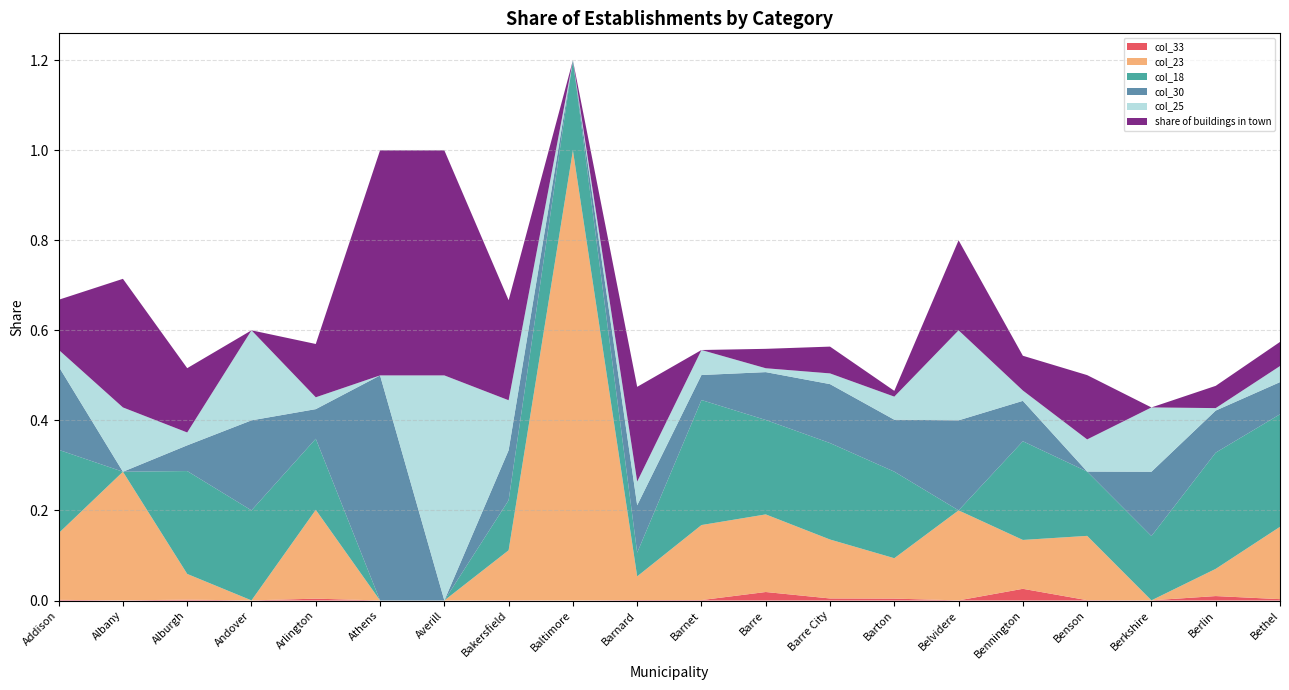

Reading left to right, extract all data points from this chart.

col_33: 0.0	0.0	0.0	0.0	0.0	0.0	0.0	0.0	0.0	0.0	0.0	0.0	0.0	0.0	0.0	0.0	0.0	0.0	0.0	0.0
col_23: 0.1	0.3	0.1	0.0	0.2	0.0	0.0	0.1	1.0	0.1	0.2	0.2	0.1	0.1	0.2	0.1	0.1	0.0	0.1	0.2
col_18: 0.2	0.0	0.2	0.2	0.2	0.0	0.0	0.1	0.2	0.1	0.3	0.2	0.2	0.2	0.0	0.2	0.1	0.1	0.3	0.2
col_30: 0.2	0.0	0.1	0.2	0.1	0.5	0.0	0.1	0.0	0.1	0.1	0.1	0.1	0.1	0.2	0.1	0.0	0.1	0.1	0.1
col_25: 0.0	0.1	0.0	0.2	0.0	0.0	0.5	0.1	0.0	0.1	0.1	0.0	0.0	0.1	0.2	0.0	0.1	0.1	0.0	0.0
share of buildings in town: 0.1	0.3	0.1	0.0	0.1	0.5	0.5	0.2	0.0	0.2	0.0	0.0	0.1	0.0	0.2	0.1	0.1	0.0	0.0	0.1